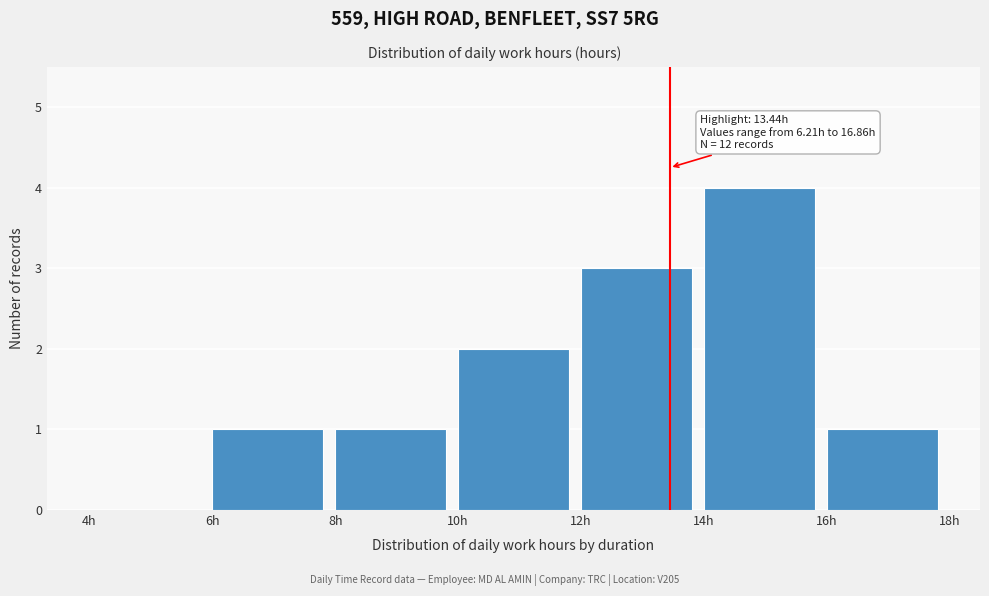

Over which range of the x-axis is the bar tallest?

14 to 16